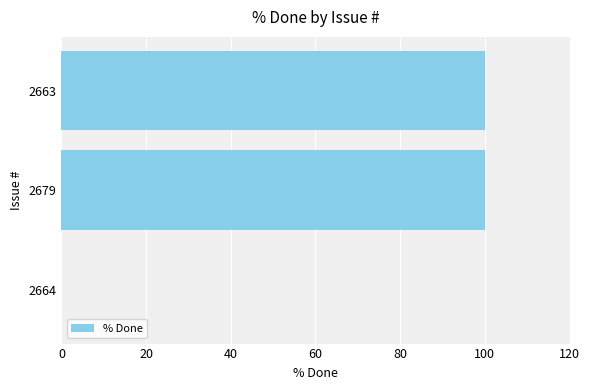

What is the ratio of the value at 2663 to the value at 2679?

1.0